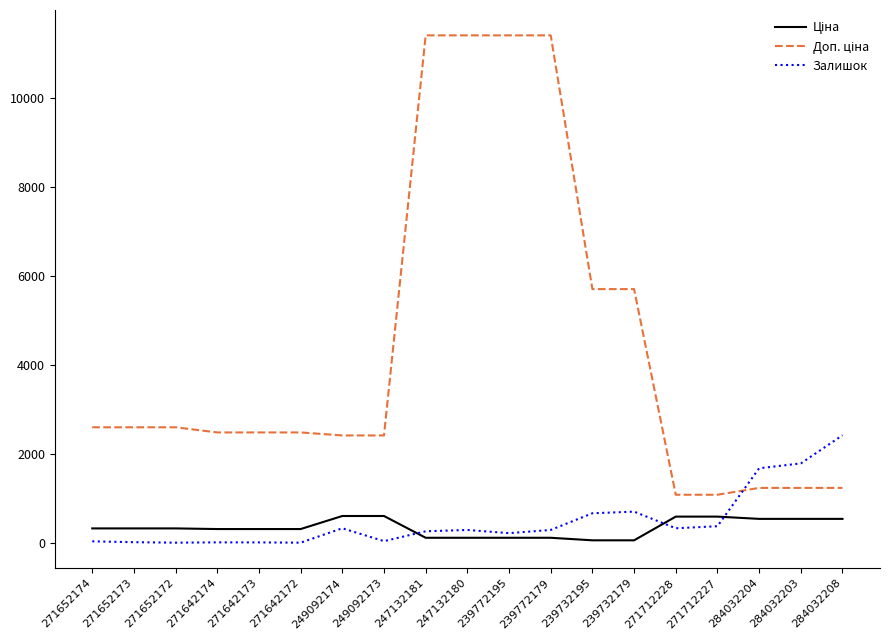

What is the total value across all series at 271712228?

1999.6